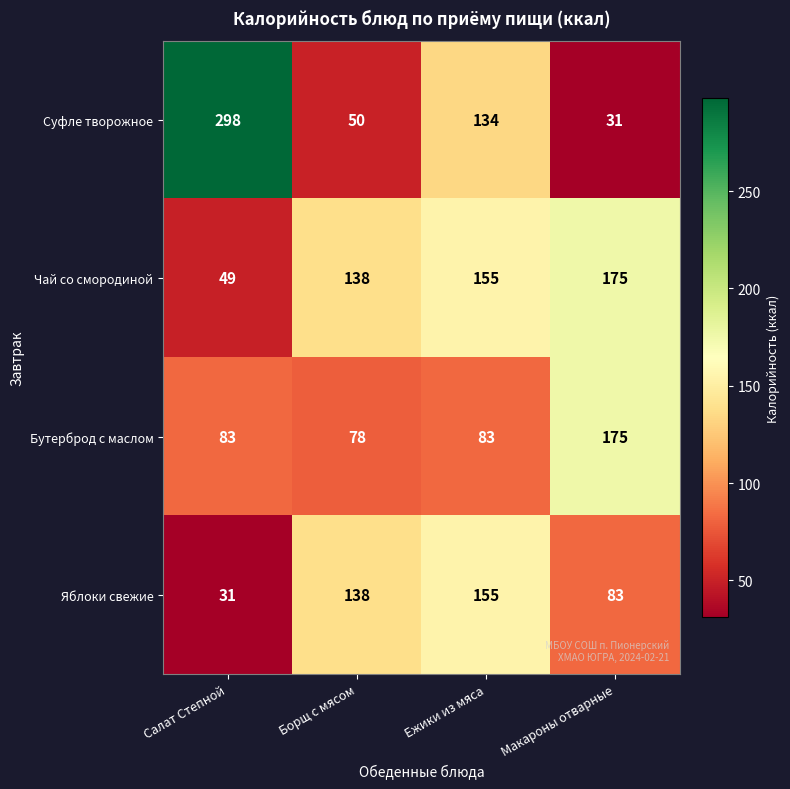

Between Ежики из мяса and Макароны отварные, which series saw the biggest shift?

Суфле творожное